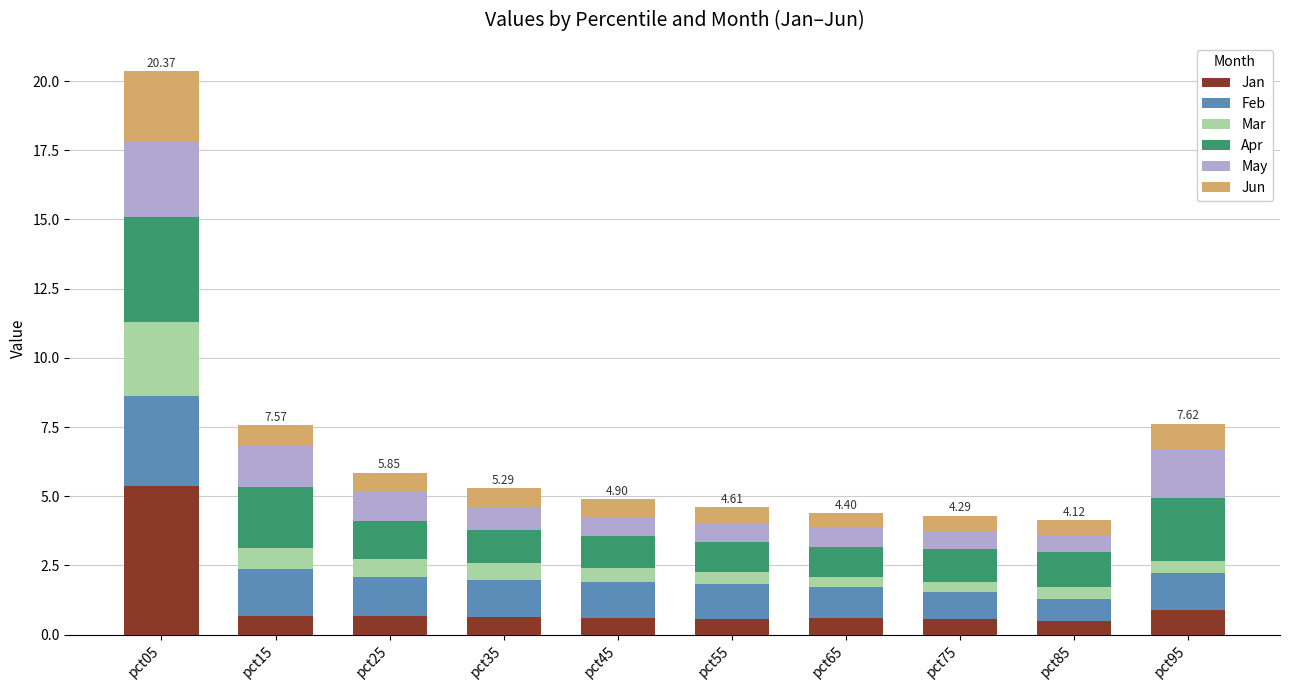

Are the bars horizontal?

No